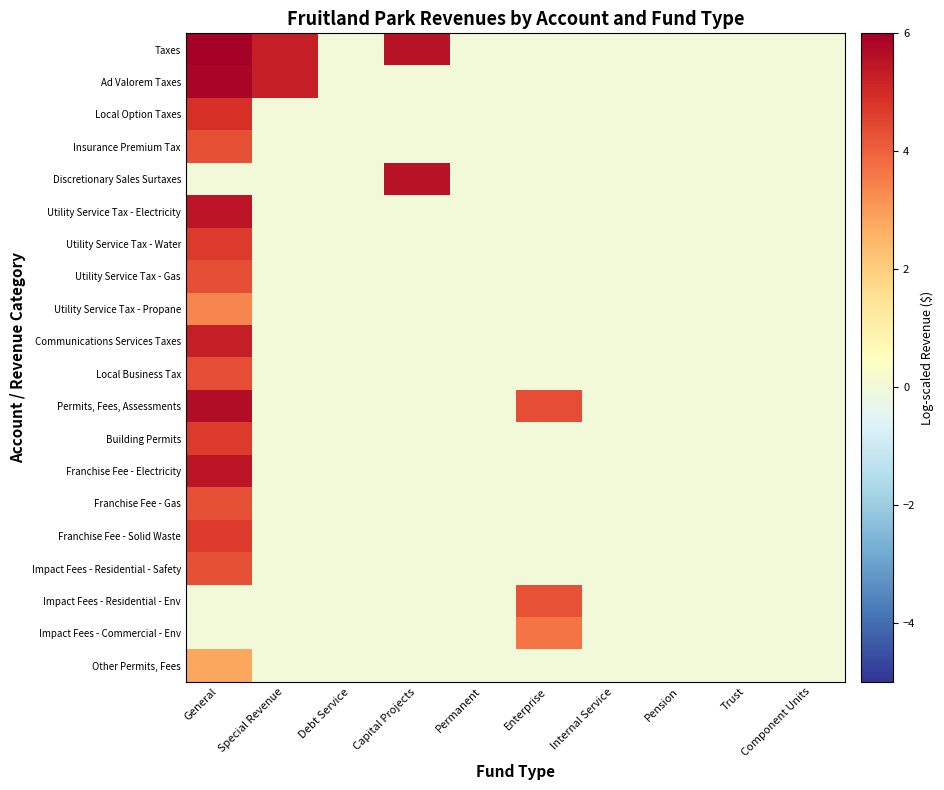

Which has a higher value, Internal Service or Trust?

Internal Service